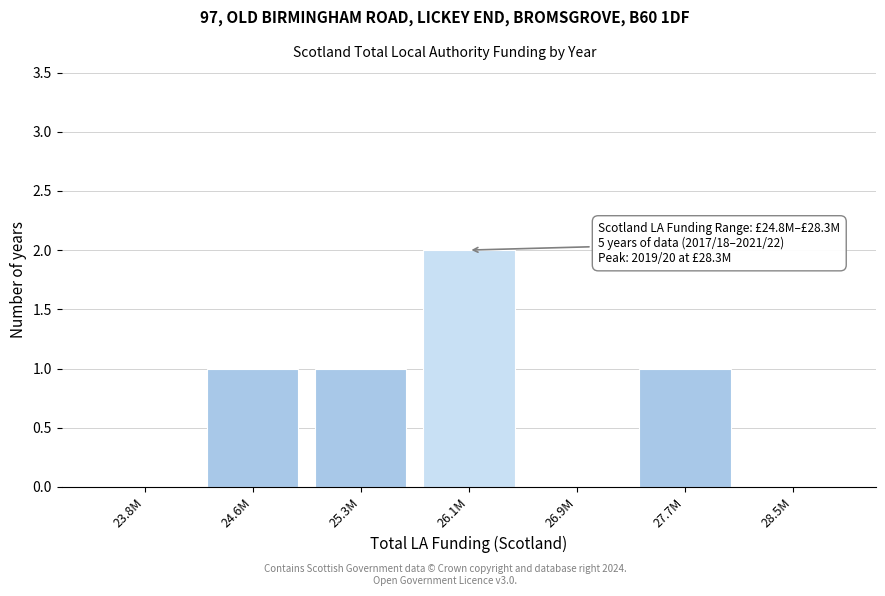

Reading left to right, list all the values displayed in this chart.

23.8M=0	24.6M=1	25.3M=1	26.1M=2	26.9M=0	27.7M=1	28.5M=0